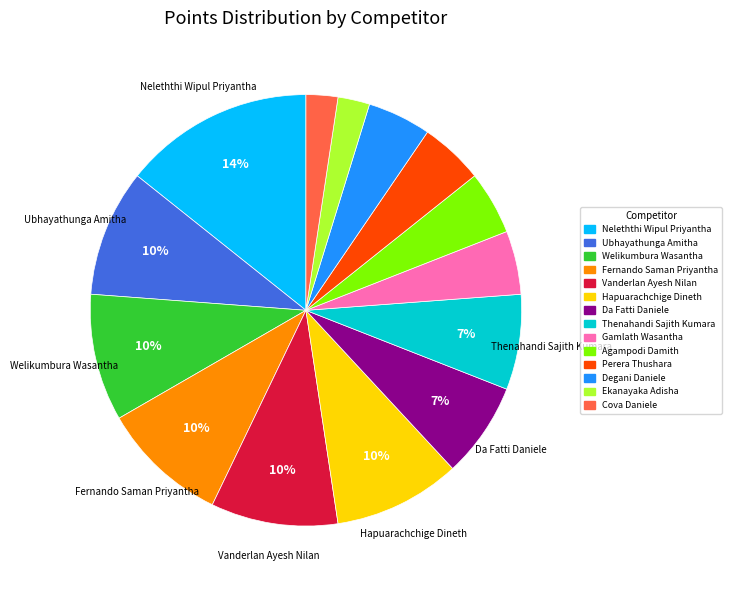

To the nearest percent, what is the combined percentage of Fernando Saman Priyantha and Ekanayaka Adisha?

12%